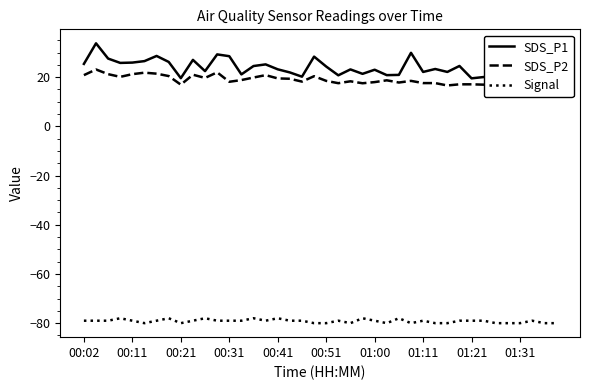

What is the difference between the highest and lowest values at 31?

103.5